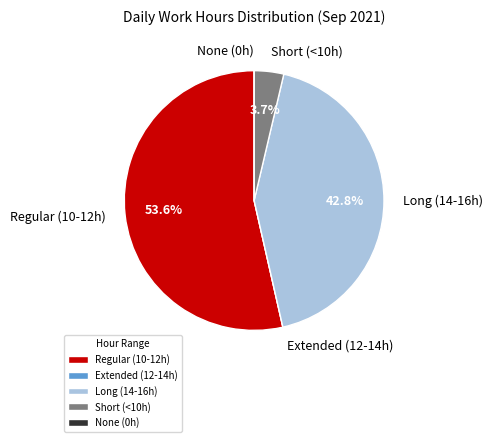

Between Short (<10h) and Regular (10-12h), which is larger?

Regular (10-12h)